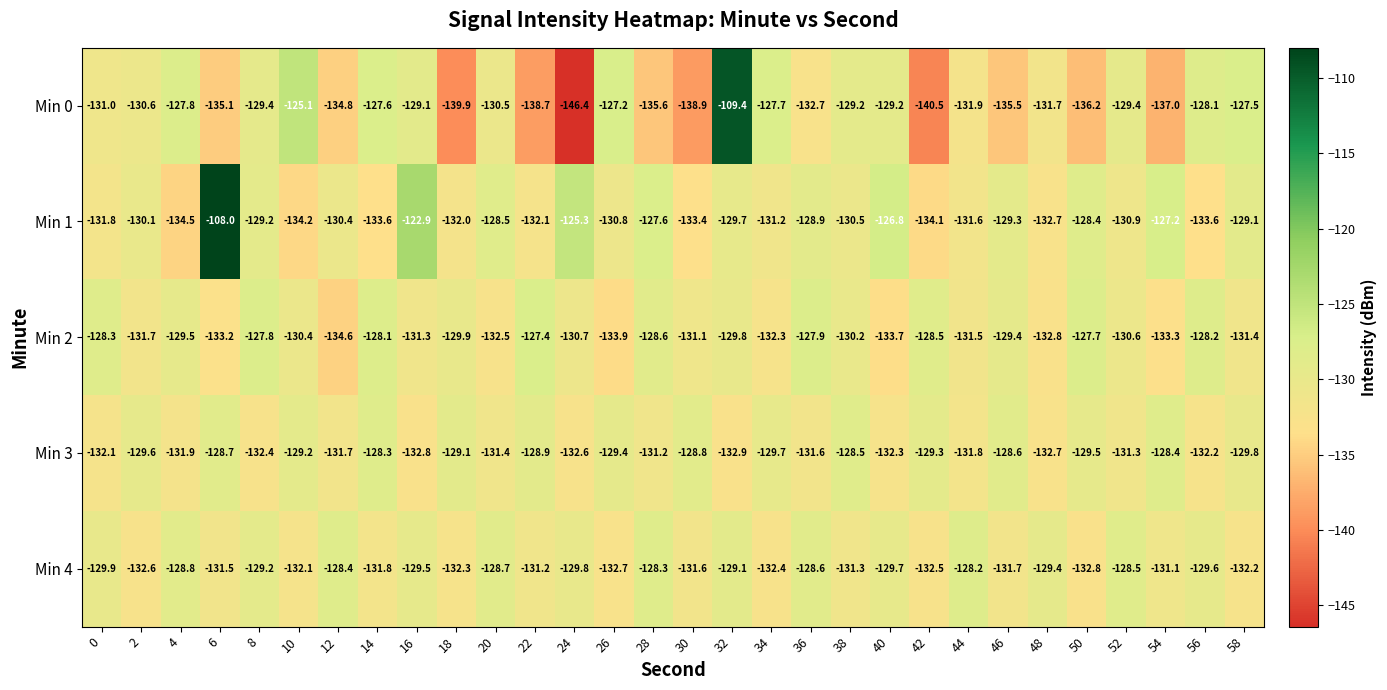

What is the difference between the maximum and second lowest values in the Min 1 series?

26.2